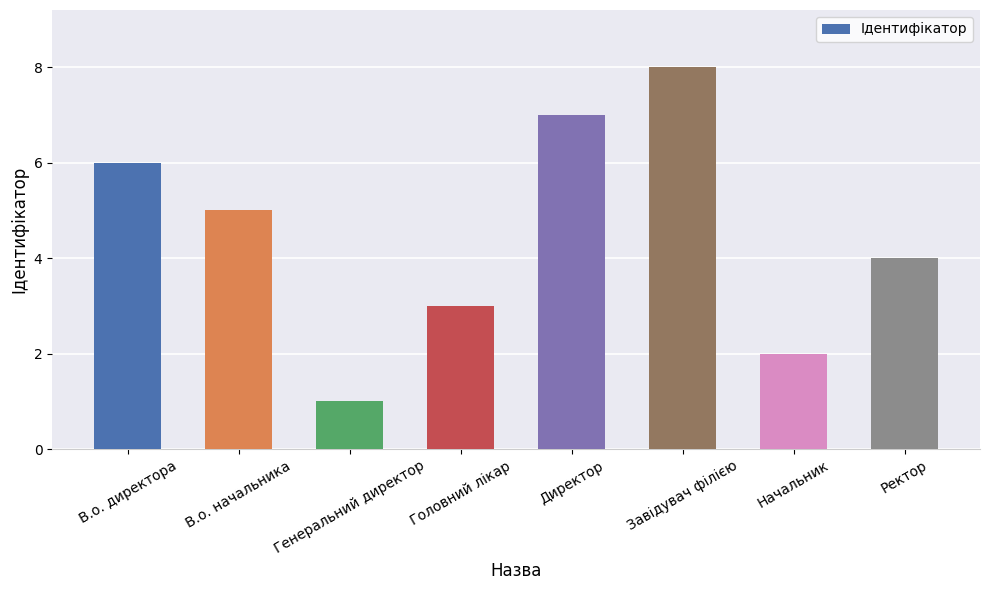

Count the number of categories in the chart.

8